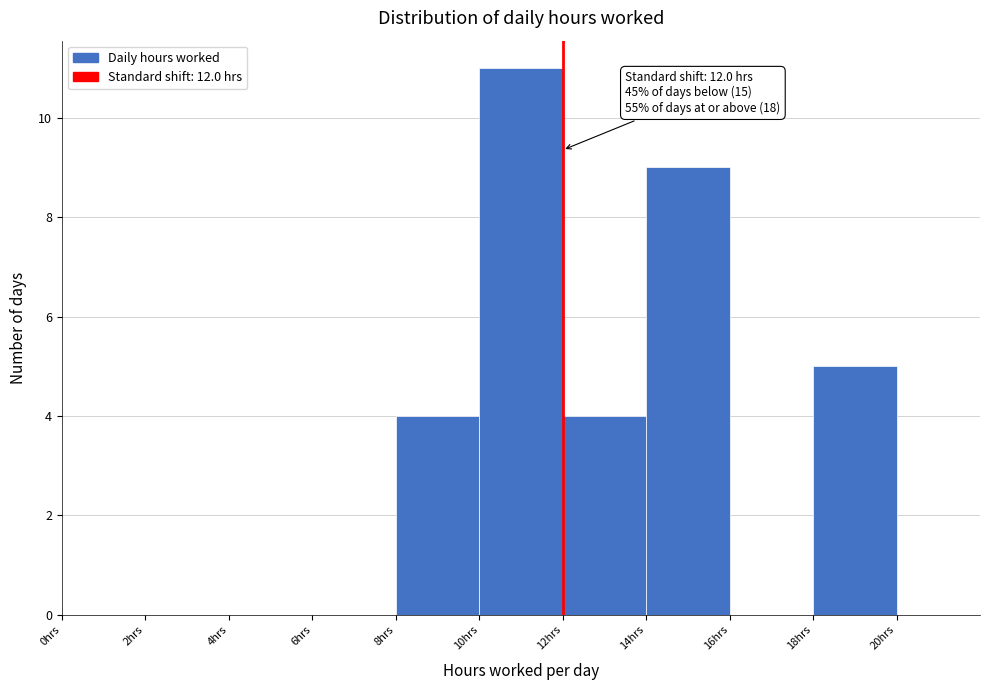

Which range on the x-axis has the tallest bar?

10 to 12